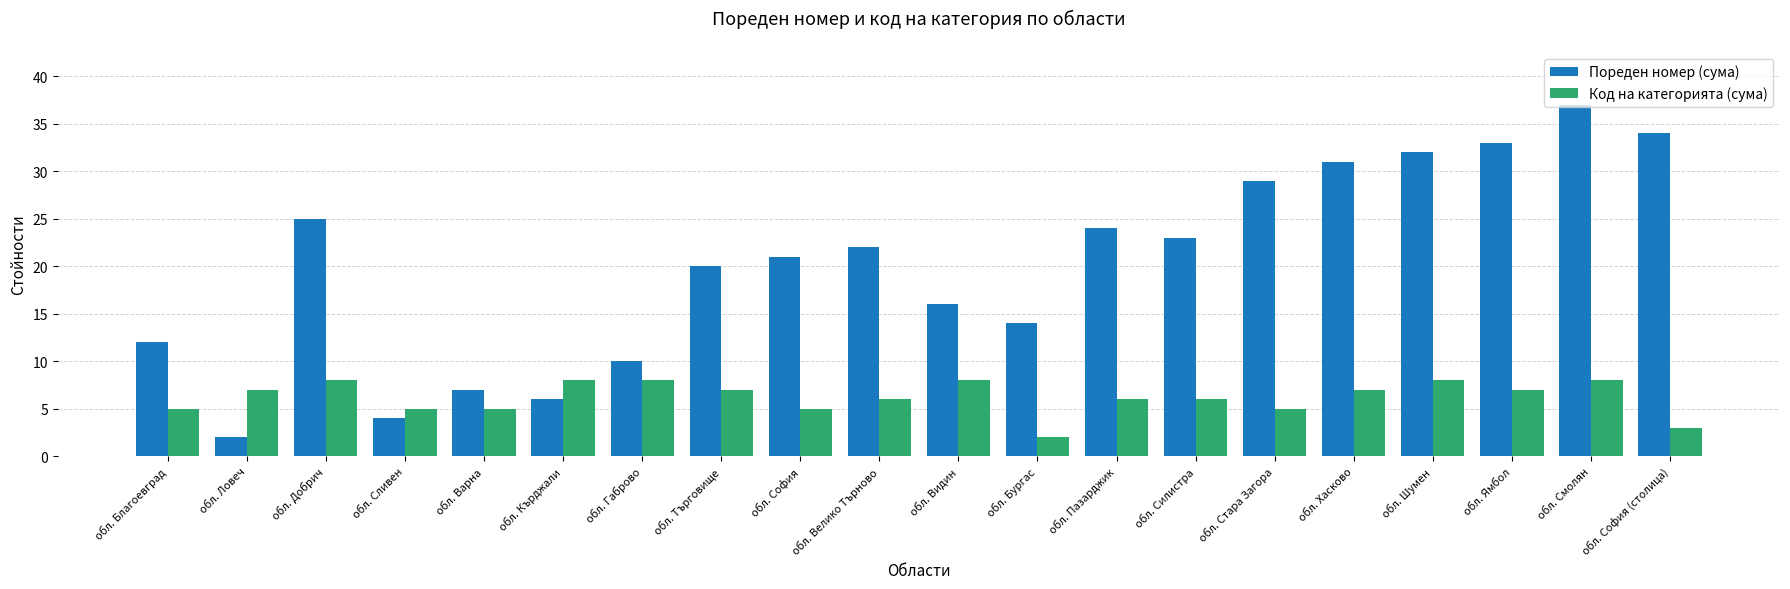

How many bars are there in total?

40